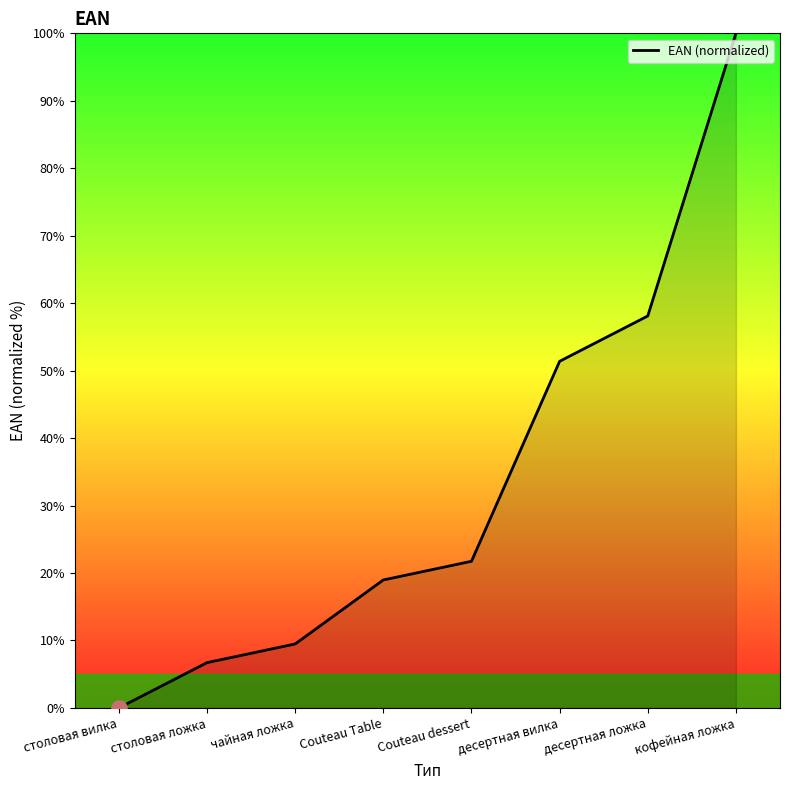

Approximately how many times larger is the value at Couteau dessert compared to столовая ложка?

3.2